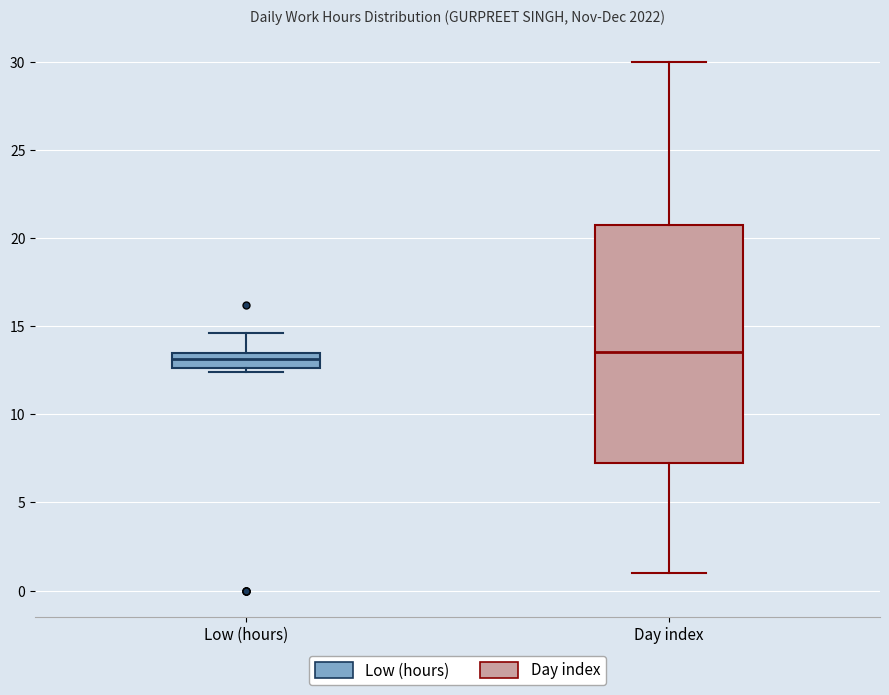

Reading left to right, read every box against the y-axis: the position of its median line, the range the box covers, and the ends of its whiskers. The values are not printed on the chart, so give them approximately, as read against the axis.

Low (hours): median 13.0, box 12.5 to 13.5, whiskers 12.5 (just below the box's lower edge) to 14.5
Day index: median 13.5, box 7.5 to 21.0, whiskers 1.0 to 30.0